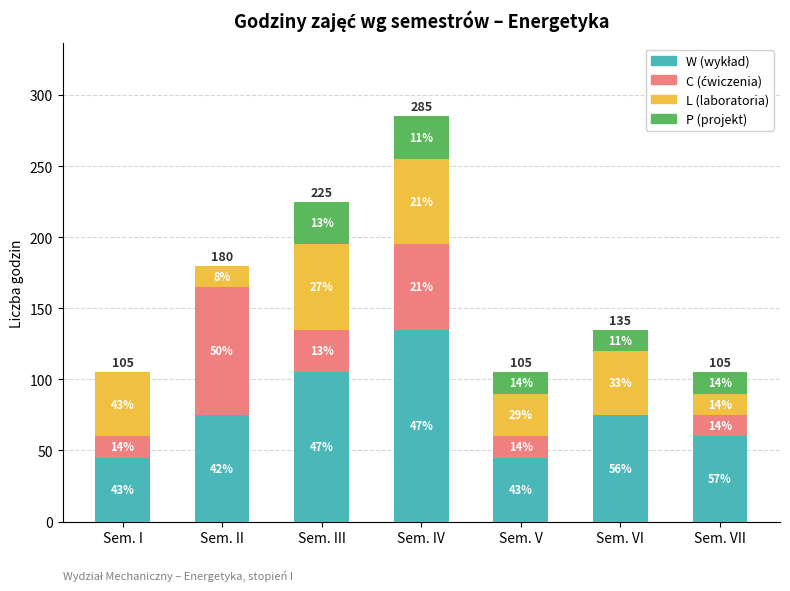

The W (wykład) series shows 26 at Sem. III. True or false?

False